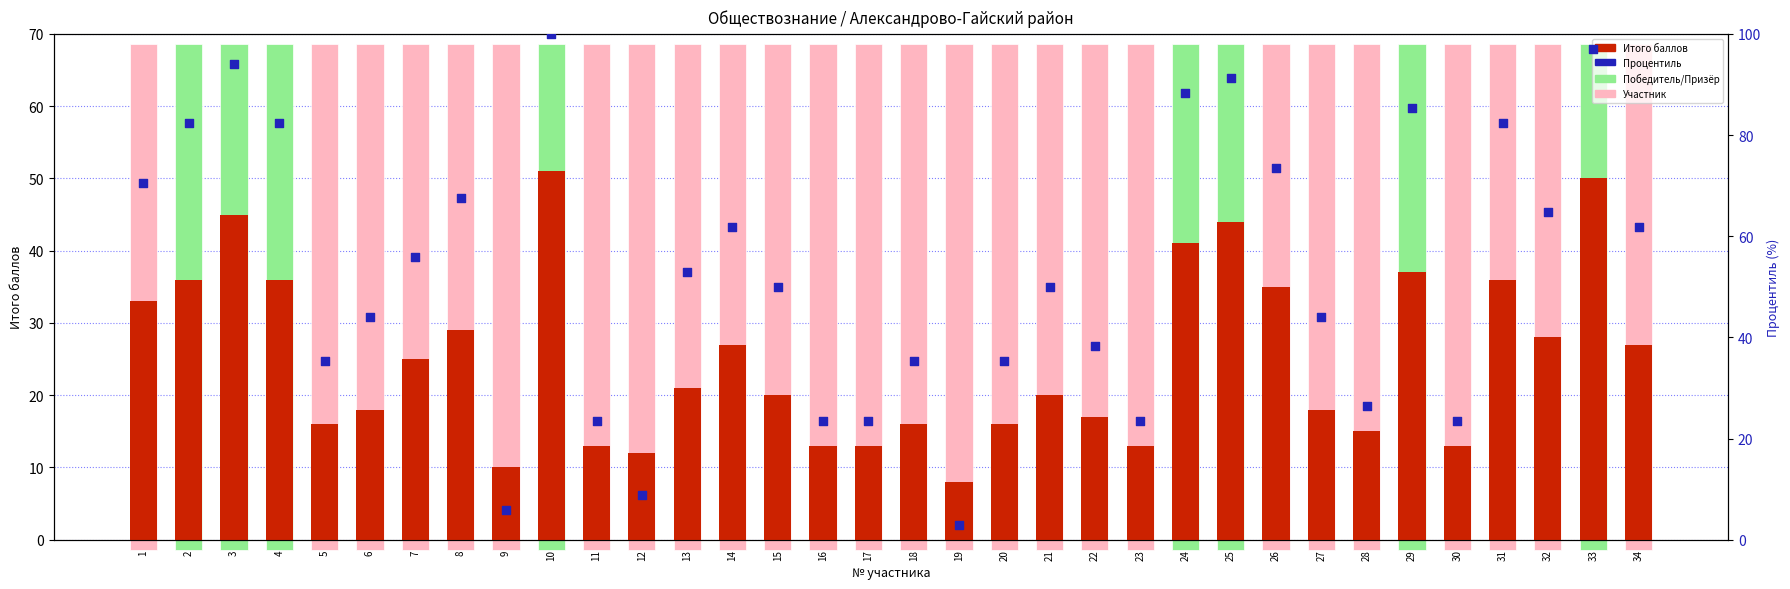

At how many categories does at least one series exceed 9?

33